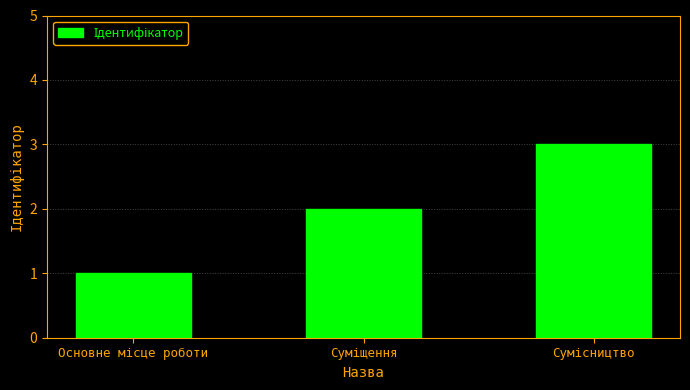

What is the sum of all values?

6